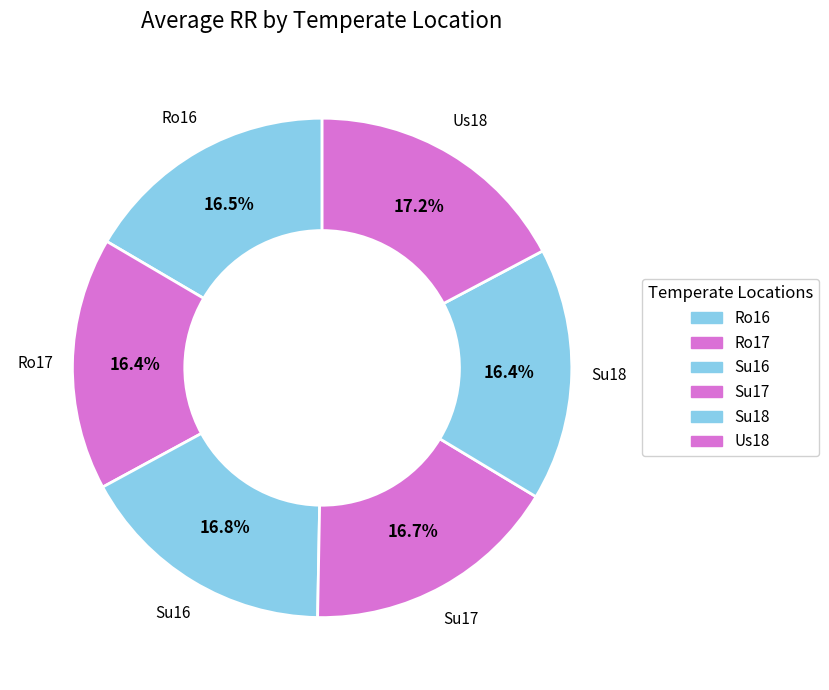

To the nearest percent, what is the average slice percentage?

17%